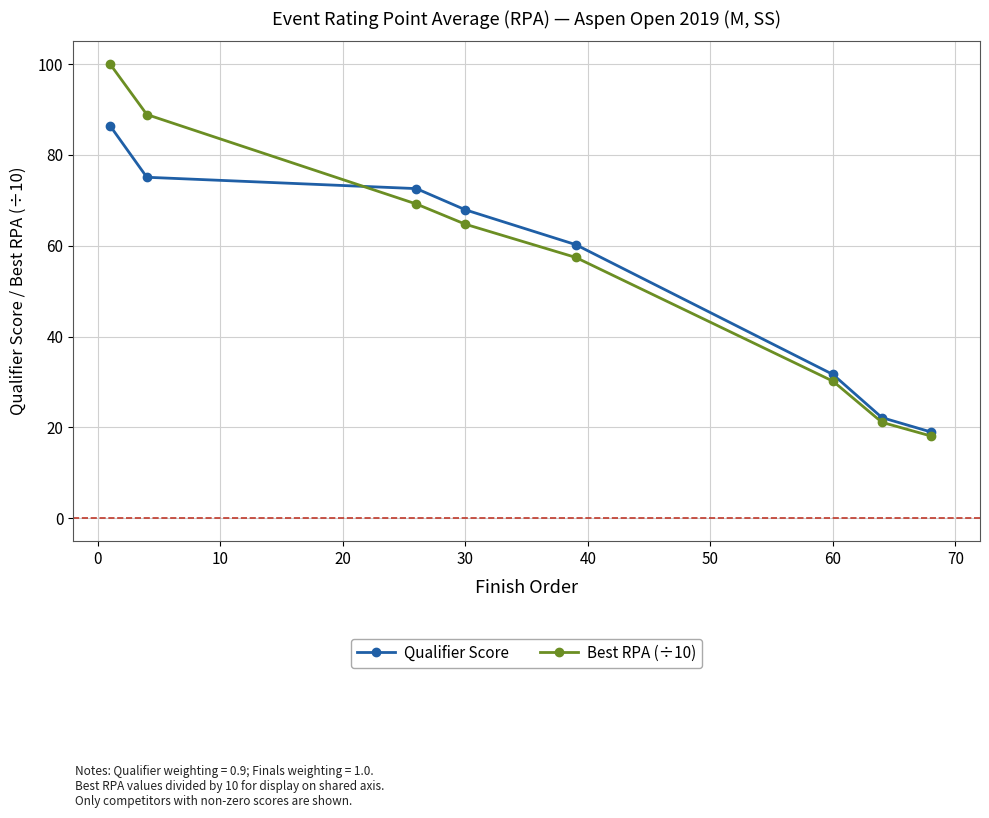

What is the value of the Best RPA (÷10) point at the 8th from the left?

18.1